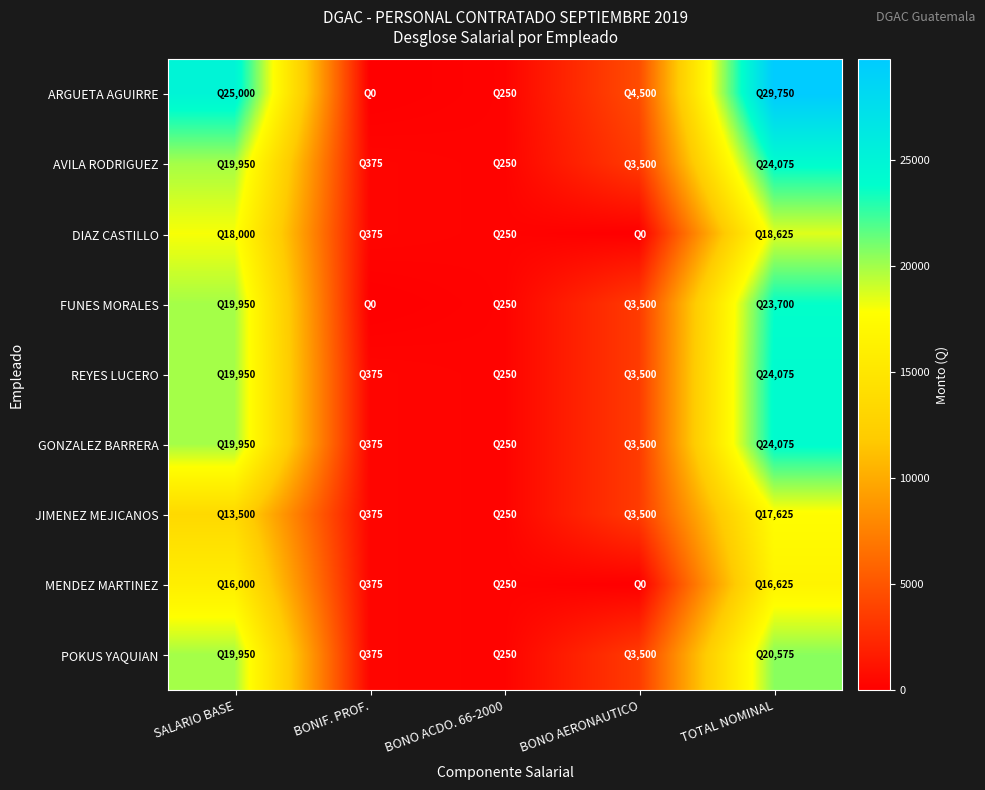

Rank the series by their maximum value, from highest to lowest.

ARGUETA AGUIRRE, AVILA RODRIGUEZ, REYES LUCERO, GONZALEZ BARRERA, FUNES MORALES, POKUS YAQUIAN, DIAZ CASTILLO, JIMENEZ MEJICANOS, MENDEZ MARTINEZ